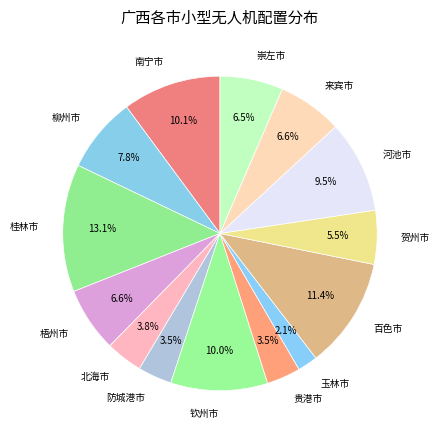

To the nearest percent, what is the difference between the largest and smallest slice percentages?

11%